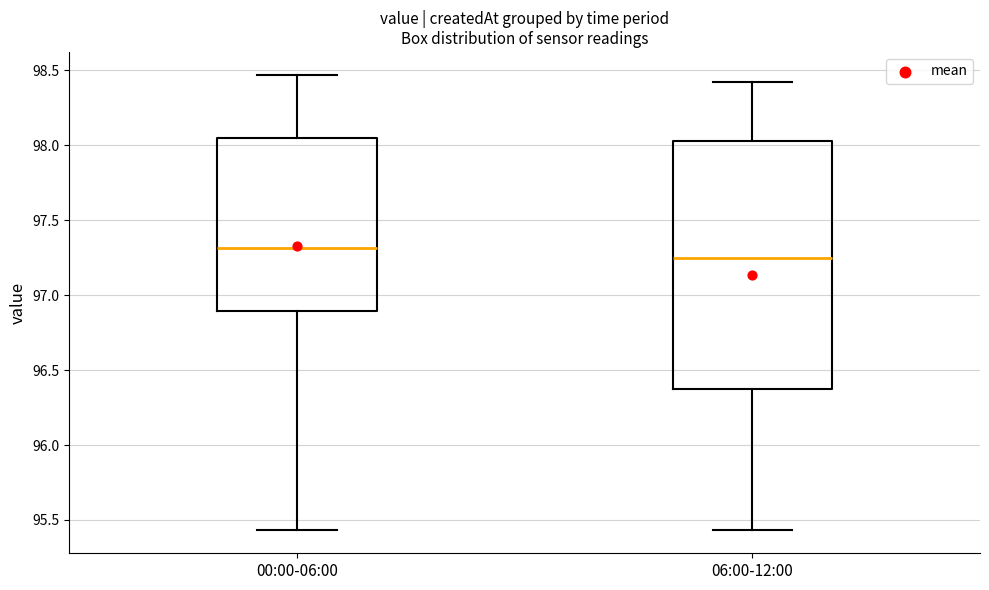

Reading left to right, transcribe this box plot: for each box, give where its median line is, the range the box spans, and where its two whiskers end, as read against the y-axis. The values are not printed on the chart, so give them approximately, as read against the axis.

00:00-06:00: median 97.30, box 96.90 to 98.05, whiskers 95.45 to 98.45
06:00-12:00: median 97.25, box 96.40 to 98.05, whiskers 95.45 to 98.40